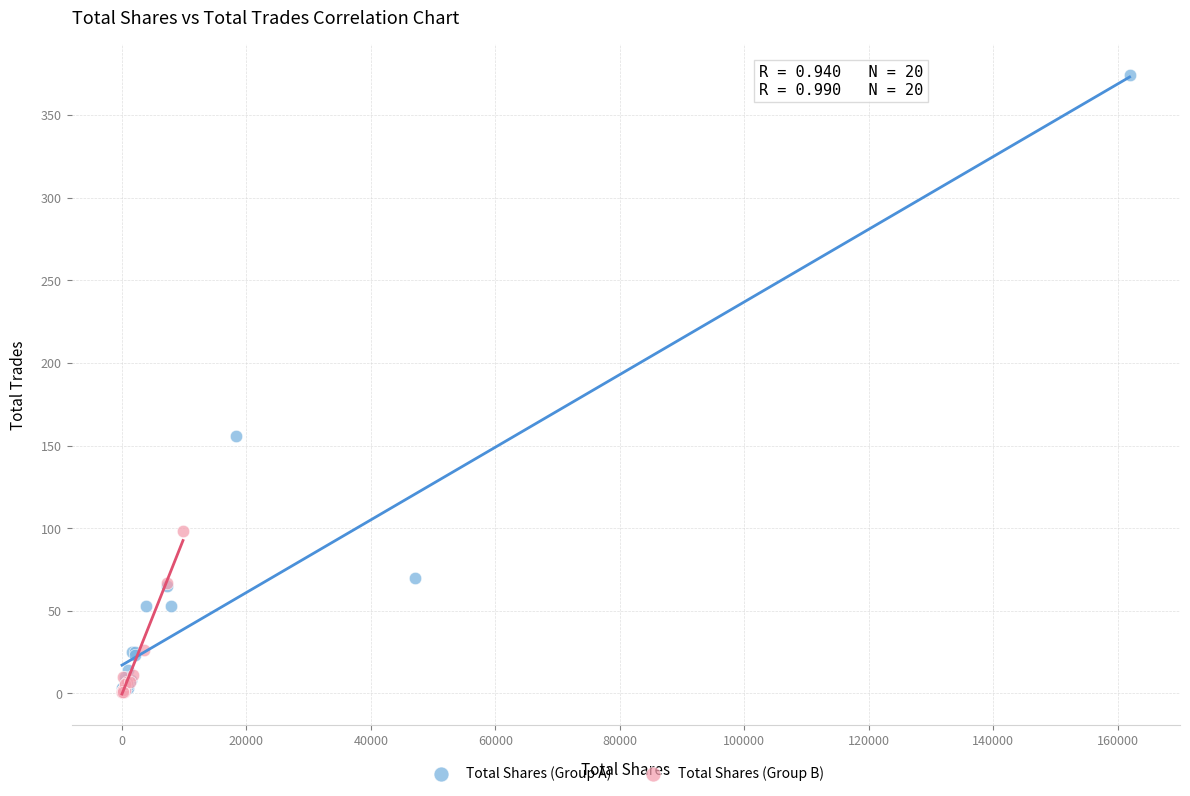

Which series has the largest Y range (max minus min)?

Total Shares (Group A)